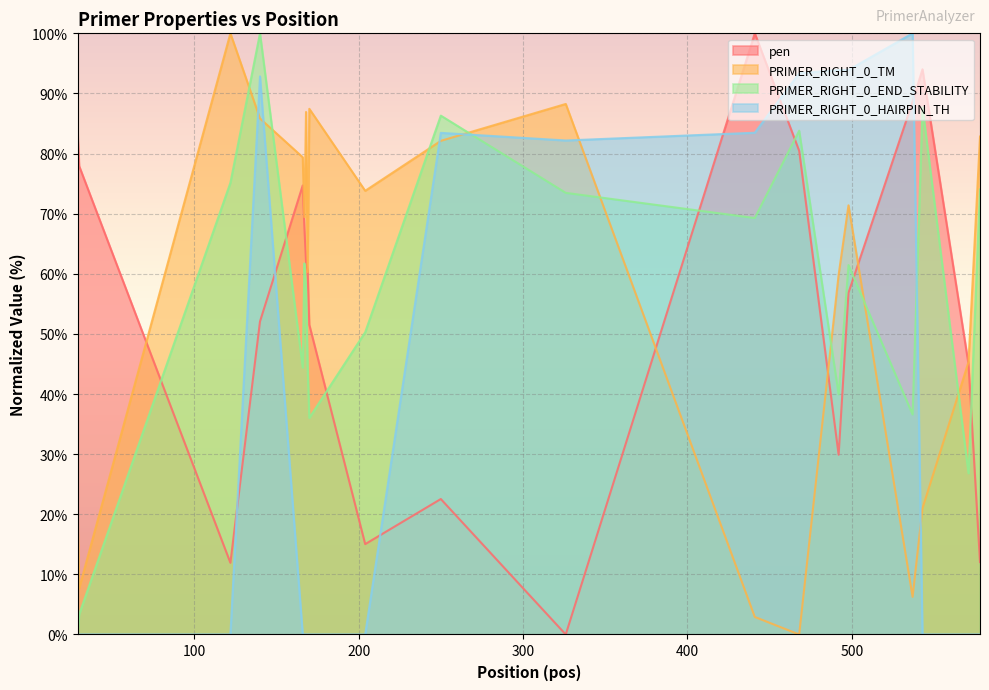

Which label corresponds to the smallest value in the chart?

326